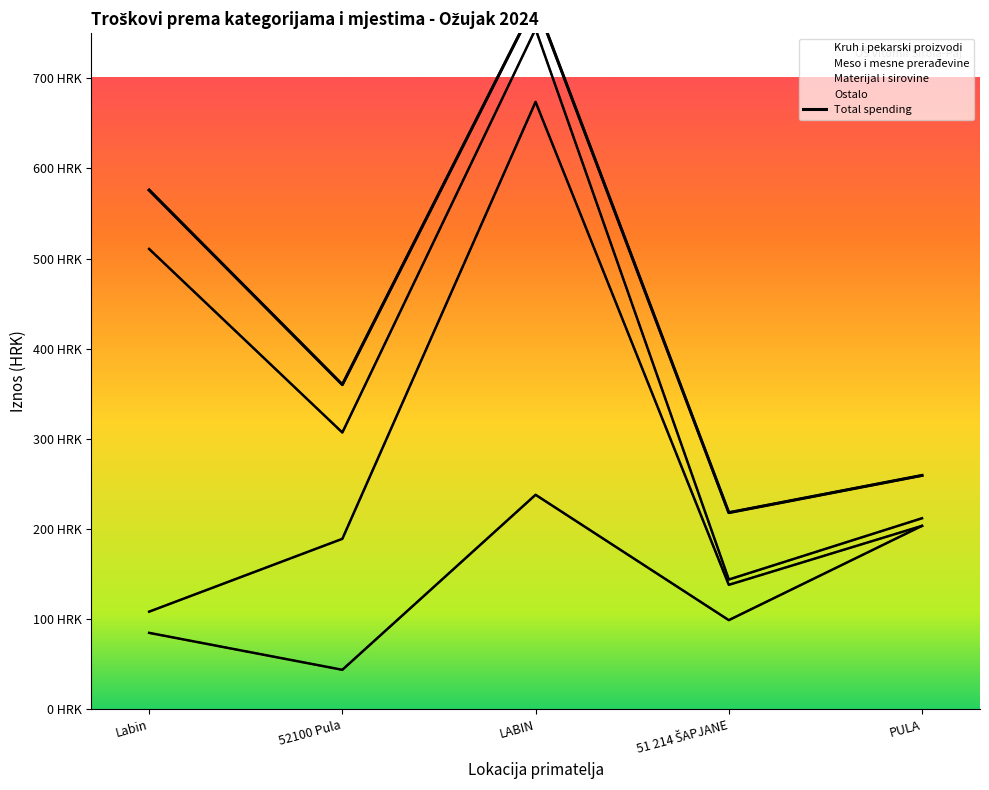

What is the value of the Materijal i sirovine point at the 4th from the left?

5.9